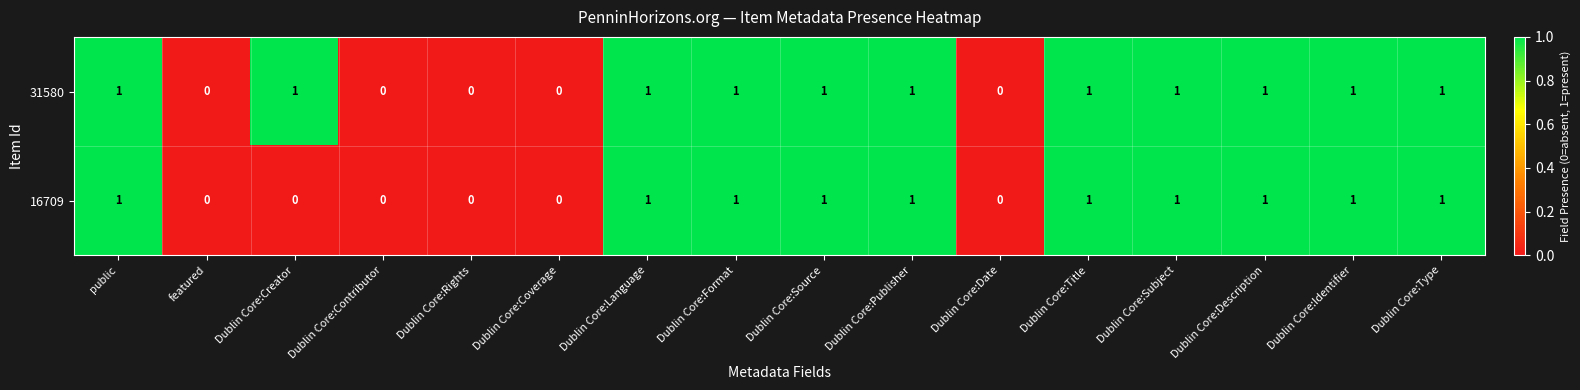

Rank the series by their average value, from lowest to highest.

16709, 31580